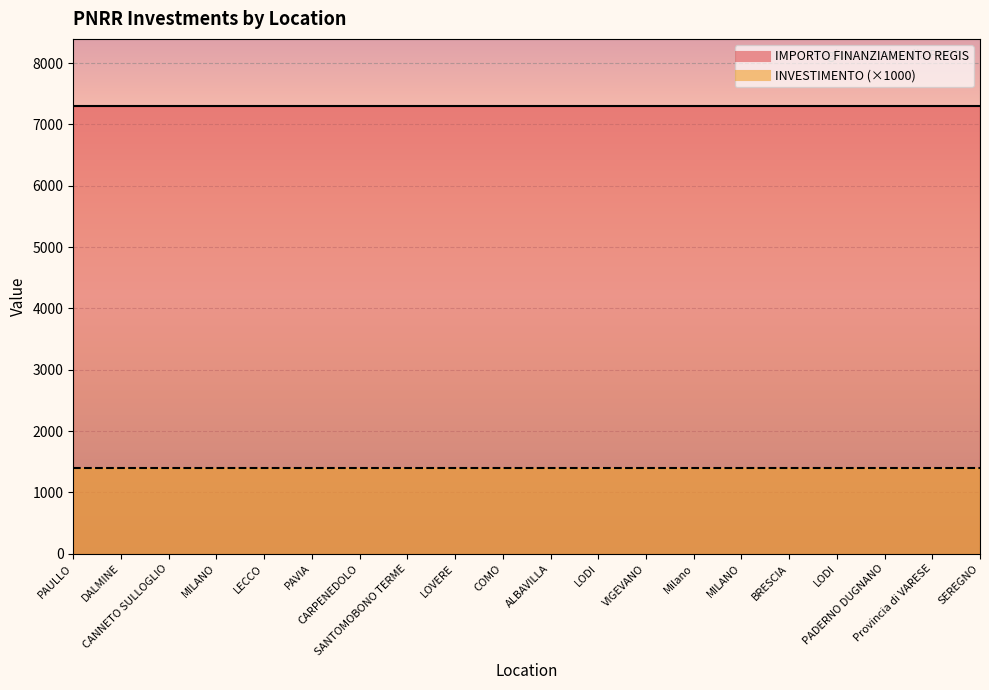

True or false: IMPORTO FINANZIAMENTO REGIS and INVESTIMENTO intersect in this chart.

False